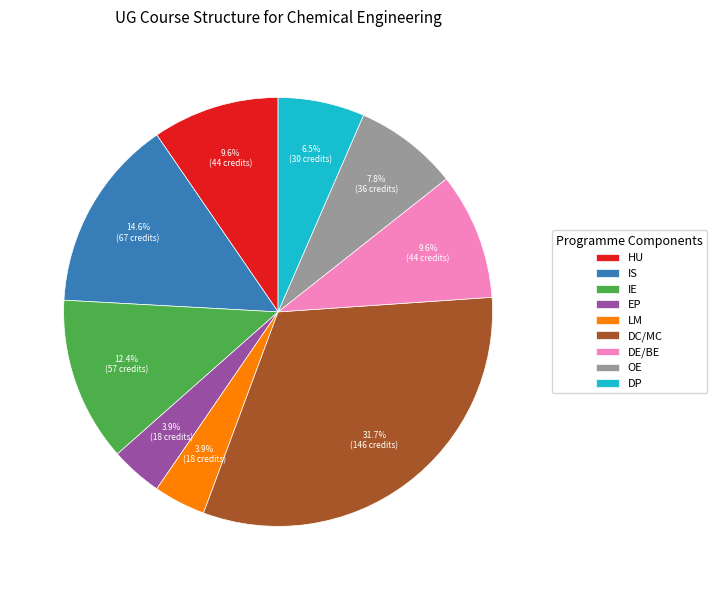

Between DE/BE and IS, which is larger?

IS